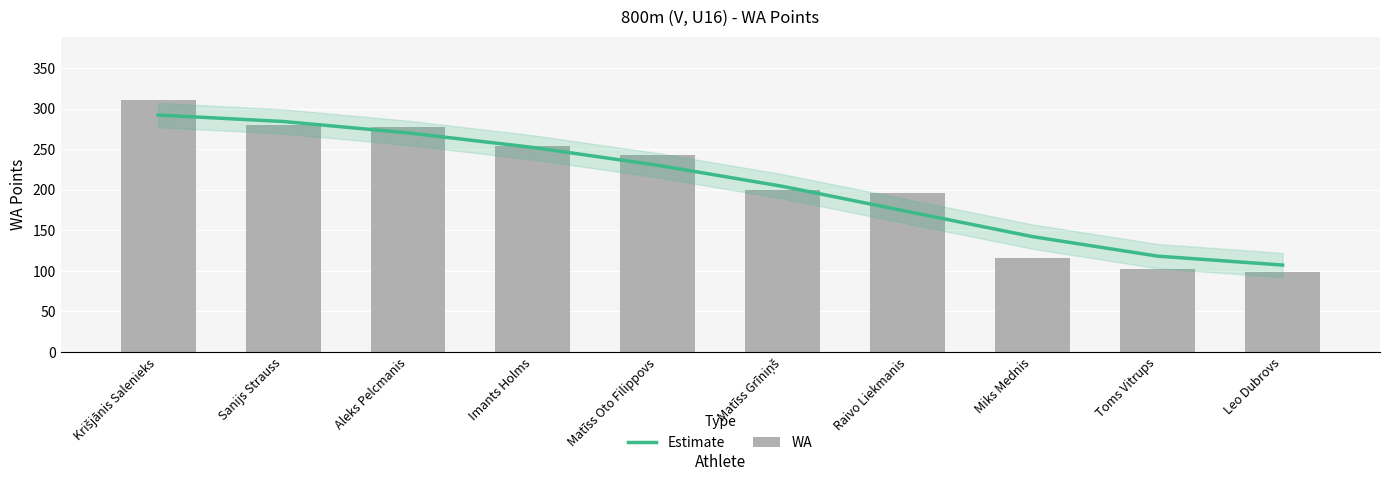

What is the label of the 5th bar from the right?

Matīss Grīniņš